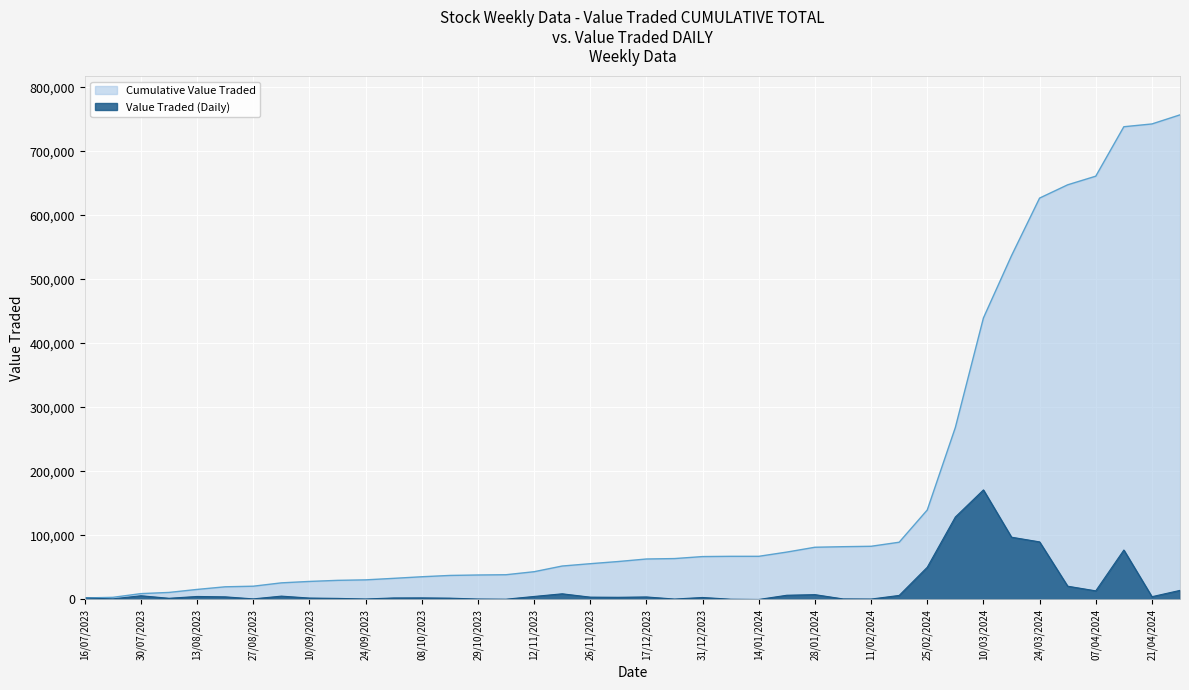

List the series in order of their overall mean, highest first.

Cumulative Value Traded, Value Traded (Daily)